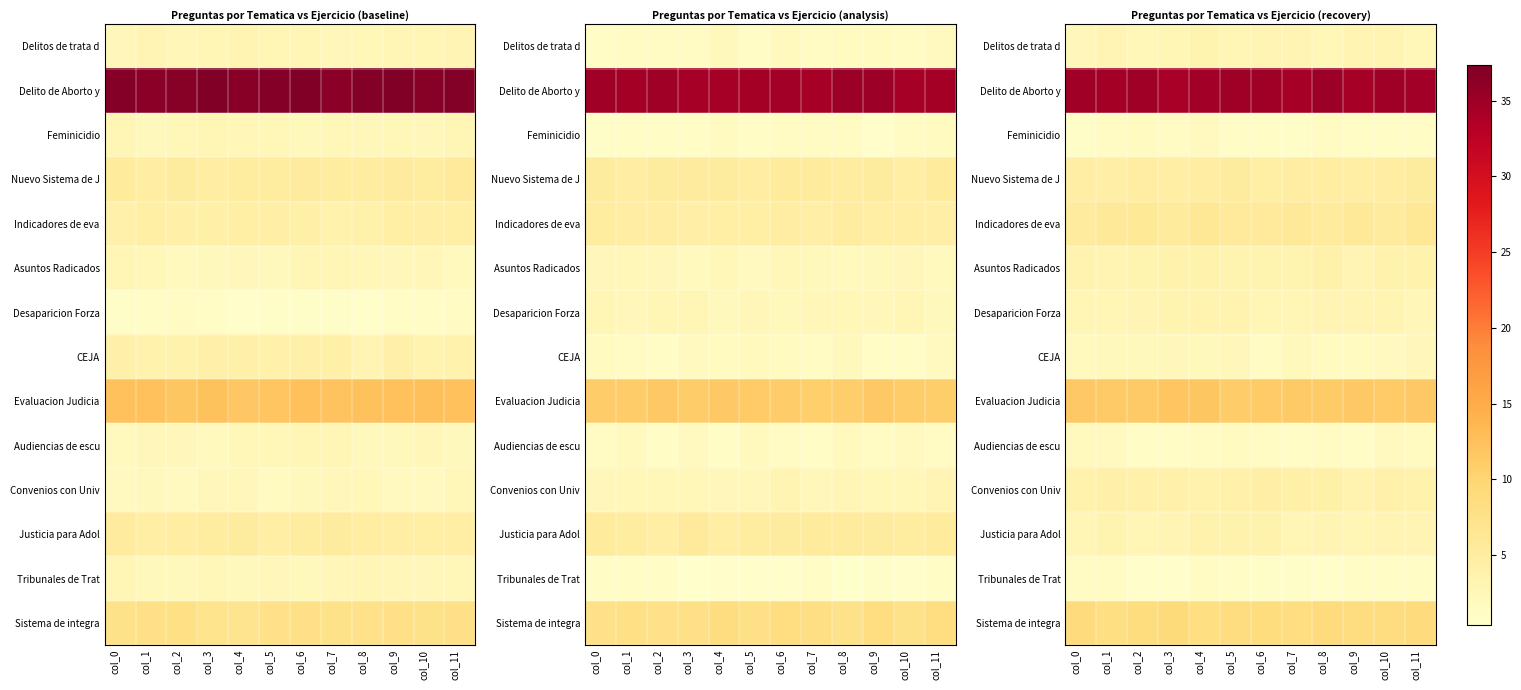

How many data points does each series have?

12